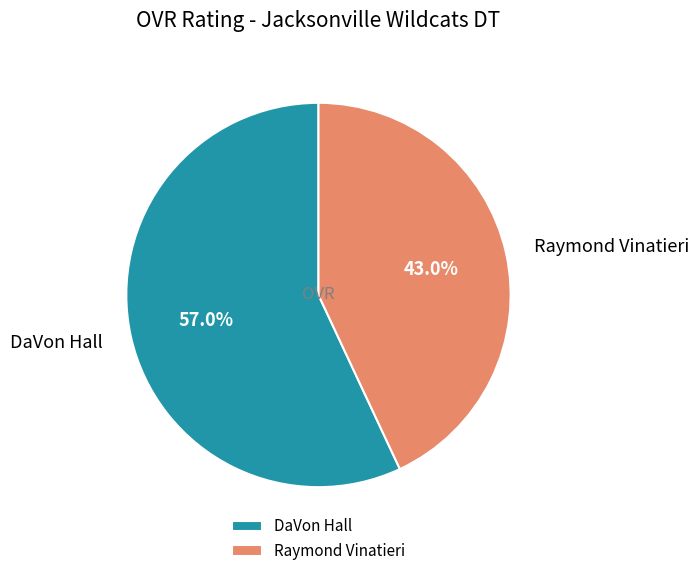

Does Raymond Vinatieri represent more than half of the total?

No